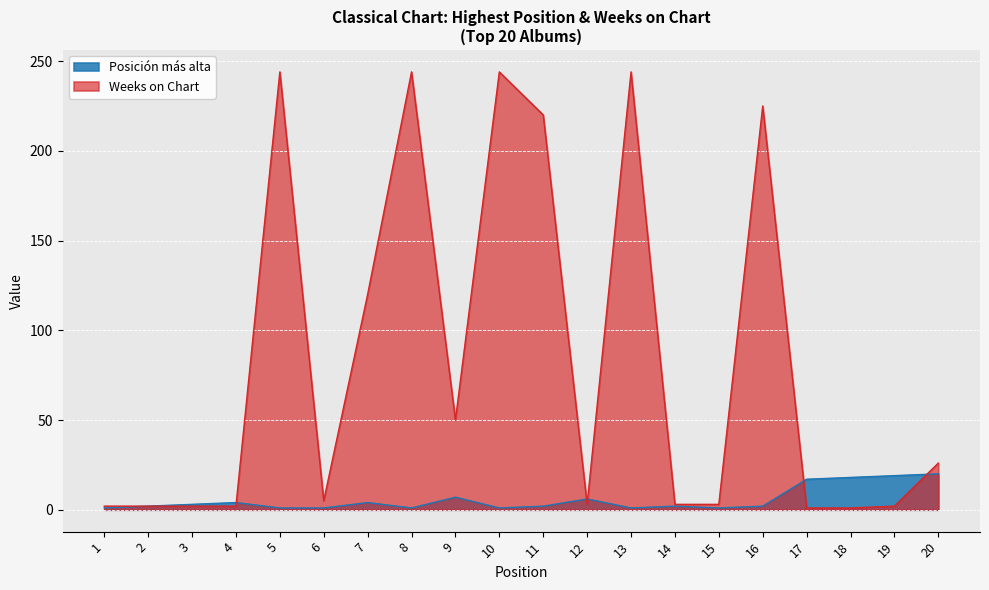

How many lines are shown in the chart?

2